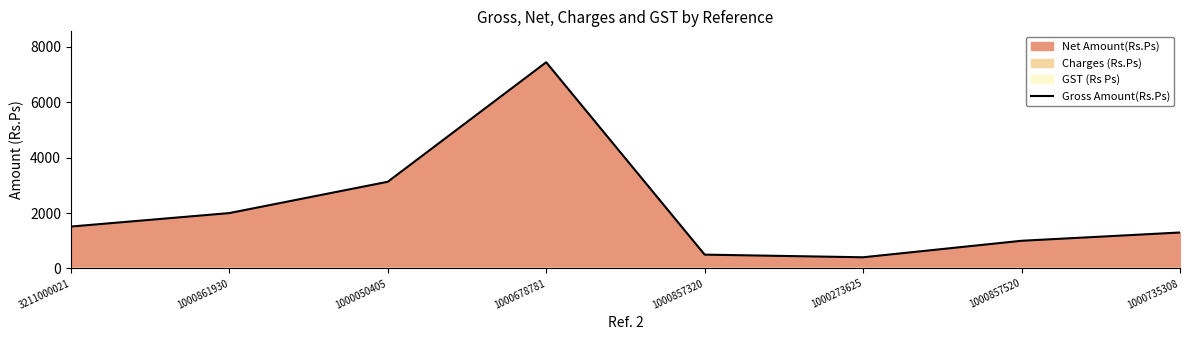

What is the maximum value shown in the chart?

7446.9